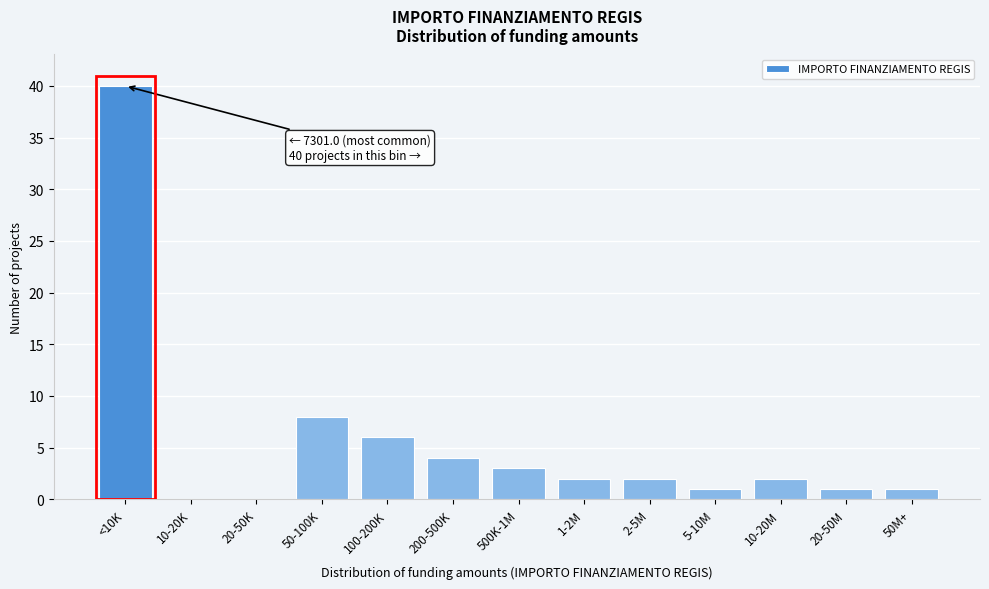

Reading left to right, what are all the values shown in this chart?

<10K=40	10-20K=0	20-50K=0	50-100K=8	100-200K=6	200-500K=4	500K-1M=3	1-2M=2	2-5M=2	5-10M=1	10-20M=2	20-50M=1	50M+=1